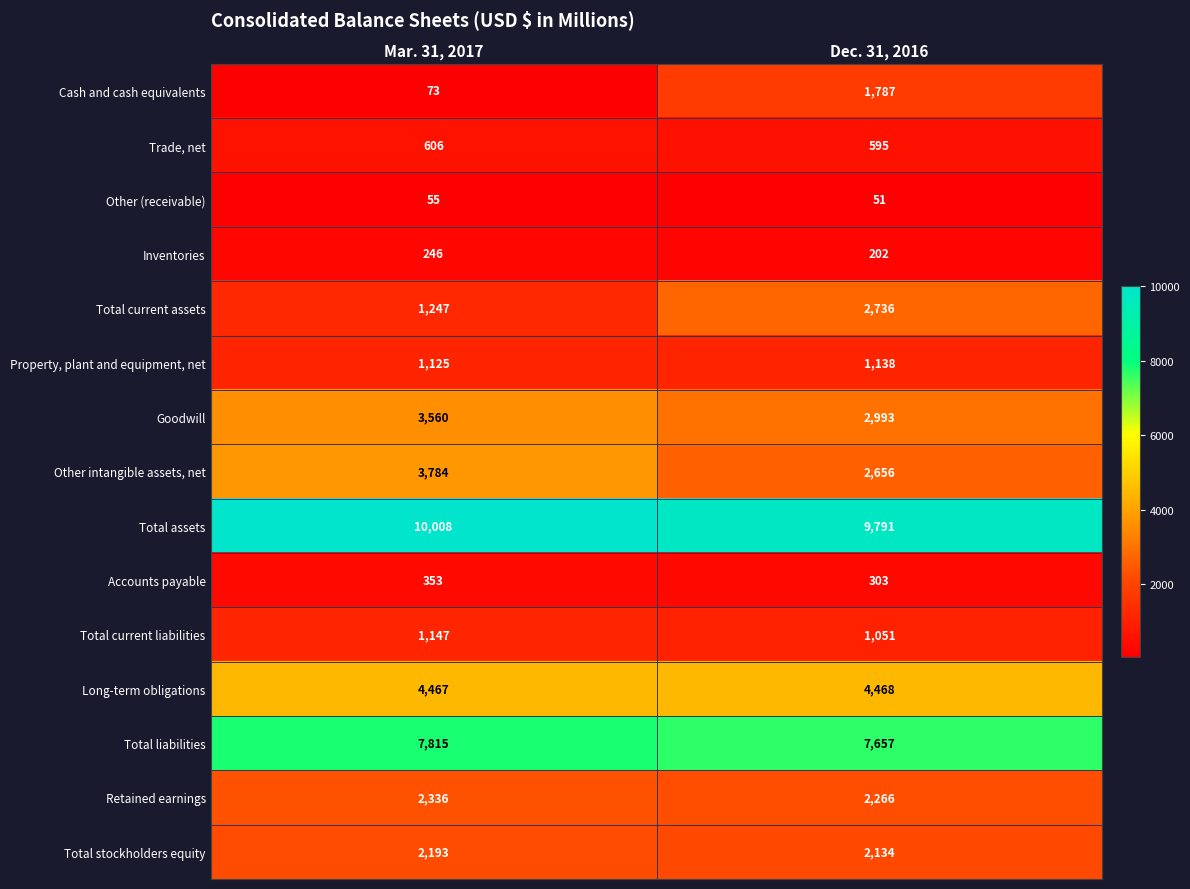

What is the difference between the maximum and minimum values in the Total current assets series?

1489